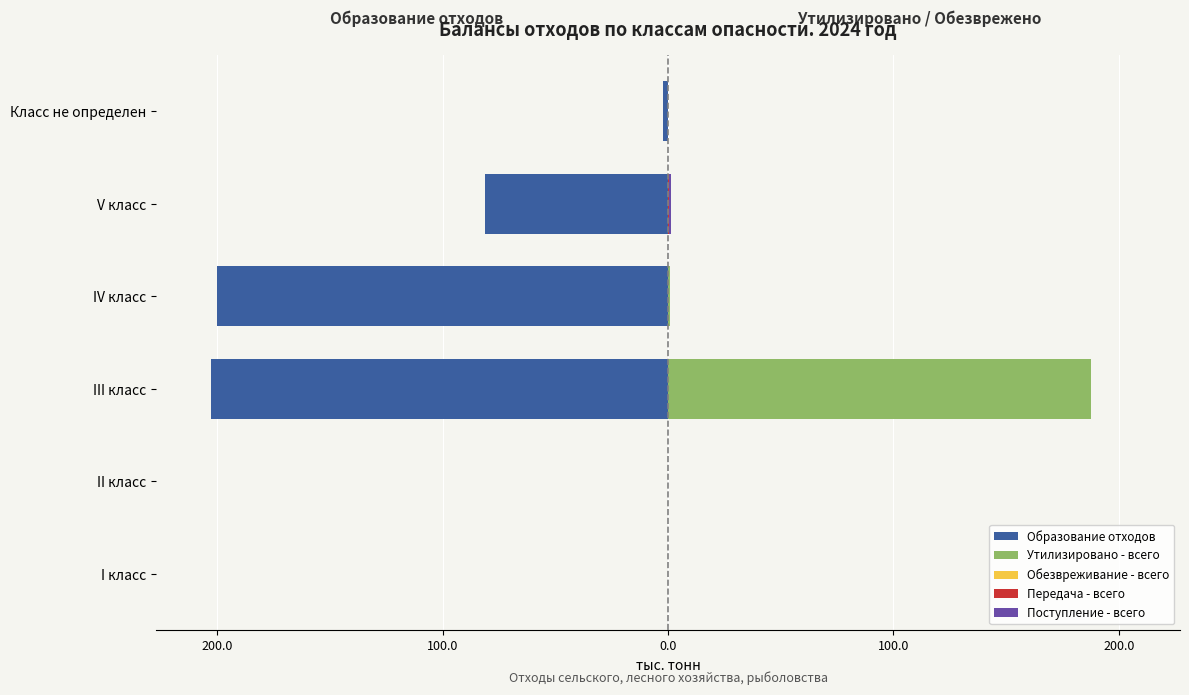

What are all the series names shown in the legend?

Образование отходов, Утилизировано - всего, Обезвреживание - всего, Передача - всего, Поступление - всего